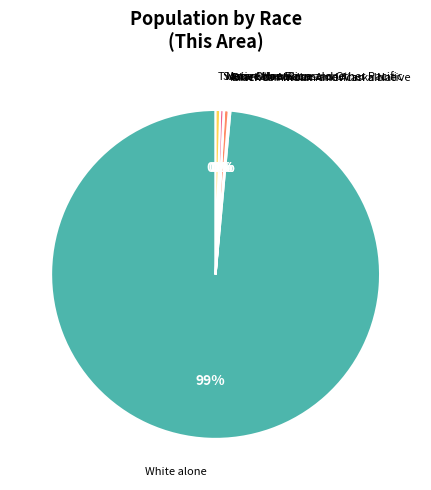

What is the largest slice in the pie chart?

White alone